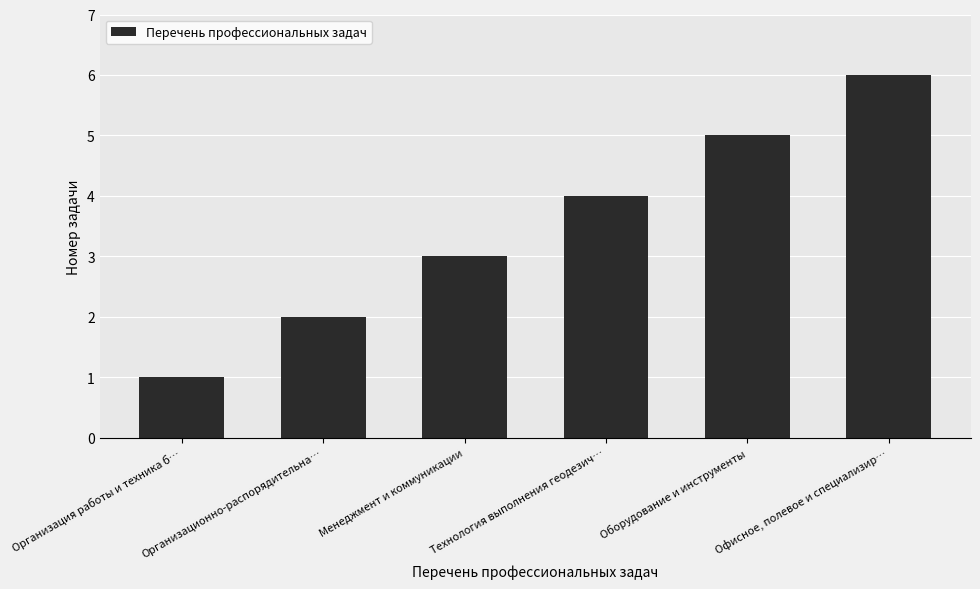

Reading left to right, what are all the values shown in this chart?

1	2	3	4	5	6